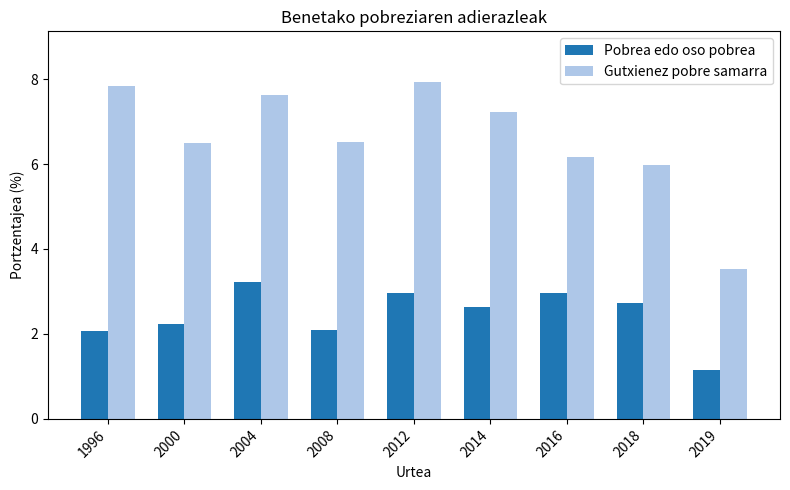

At which label does Pobrea edo oso pobrea reach its peak?

2004